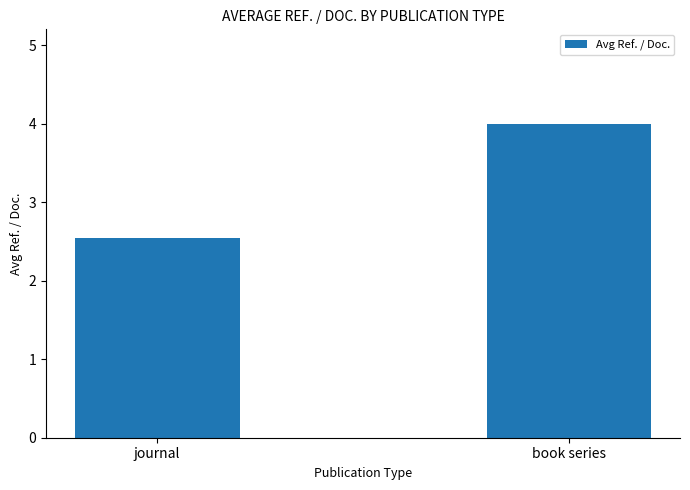

What is the value of the 2nd bar from the left?

4.0